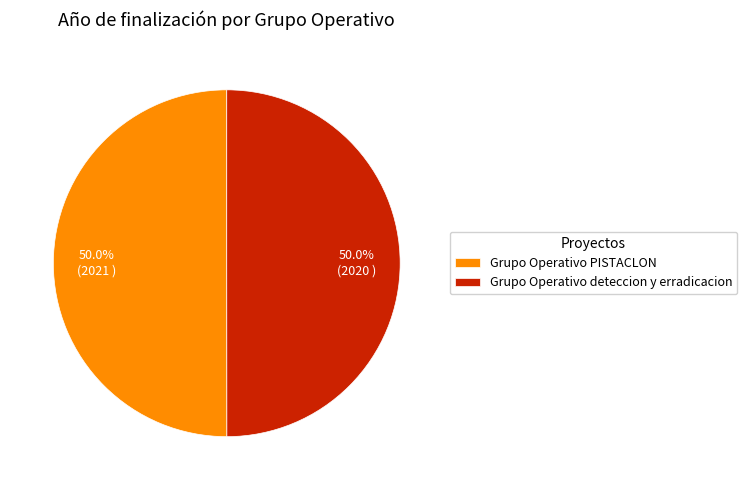

Is the sum of Grupo Operativo PISTACLON and Grupo Operativo deteccion y erradicacion greater than half?

Yes